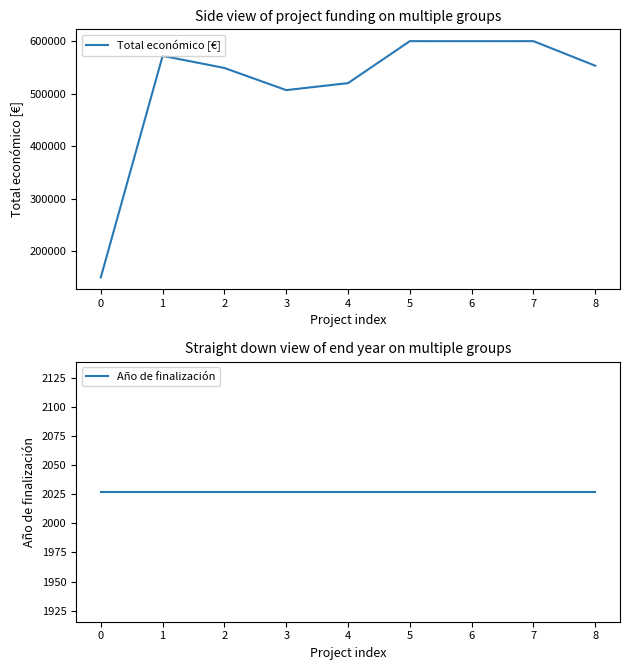

What is the average value of the Total económico [€] series?

516753